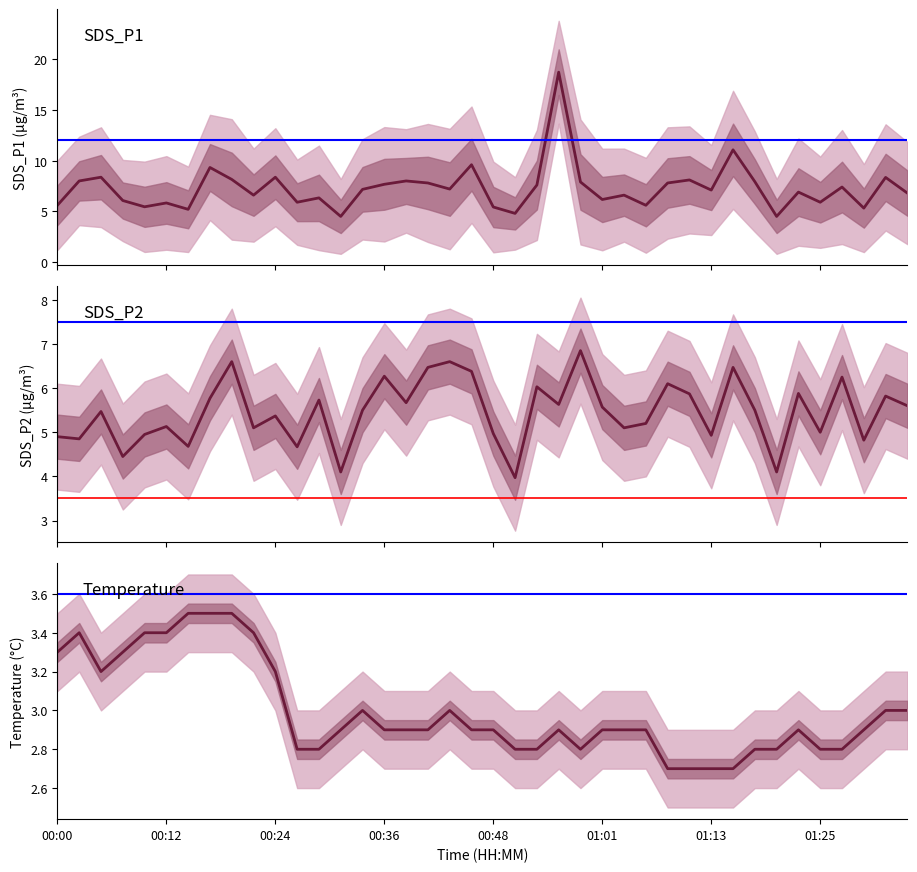

Is the value of SDS_P1 at 17 greater than the value of SDS_P2 at 19?

Yes